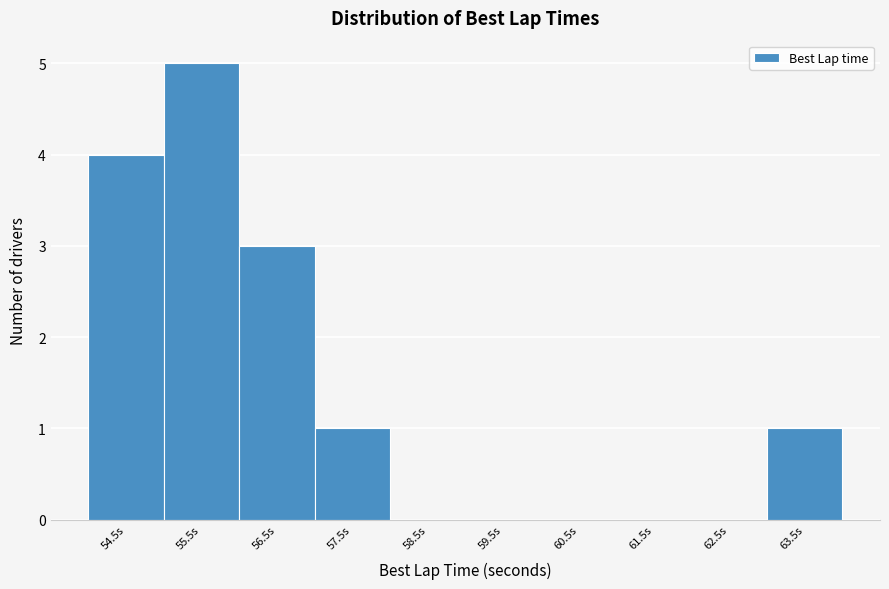

Reading right to left, list all the values displayed in this chart.

63.5s=1	62.5s=0	61.5s=0	60.5s=0	59.5s=0	58.5s=0	57.5s=1	56.5s=3	55.5s=5	54.5s=4